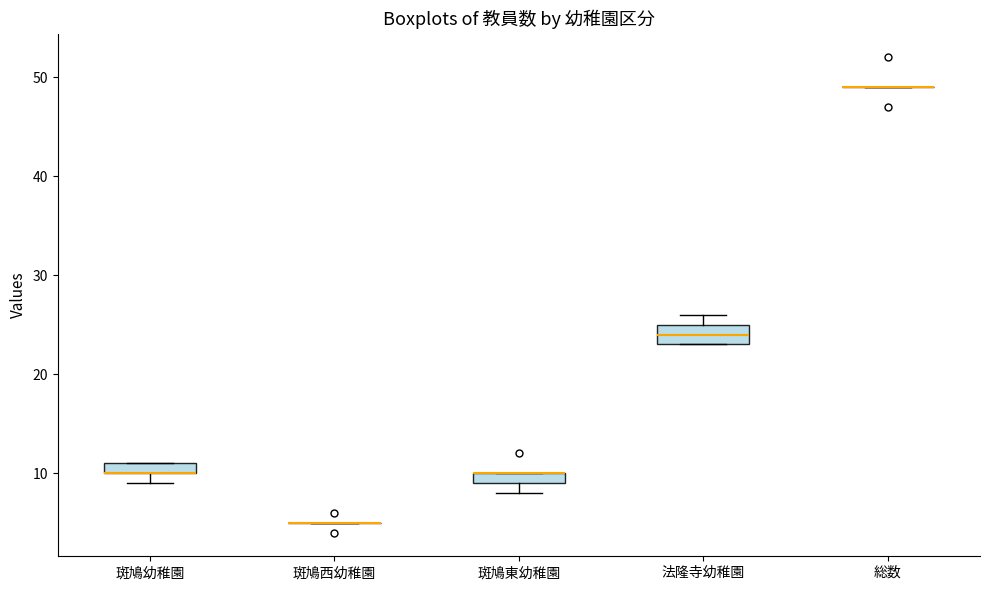

Which box is the tallest, from its lower edge to its upper edge?

法隆寺幼稚園